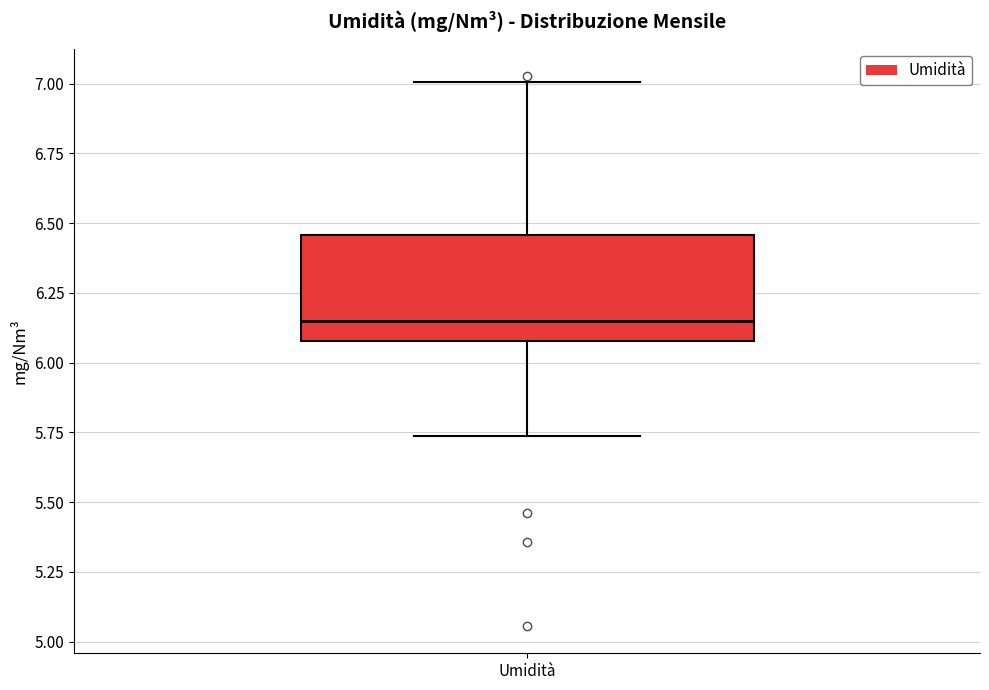

Read this box plot against the y-axis: the position of the median line, the range covered by the box, and the ends of both whiskers. The values are not printed on the chart, so give them approximately, as read against the axis.

median 6.15, box 6.10 to 6.45, whiskers 5.75 to 7.00